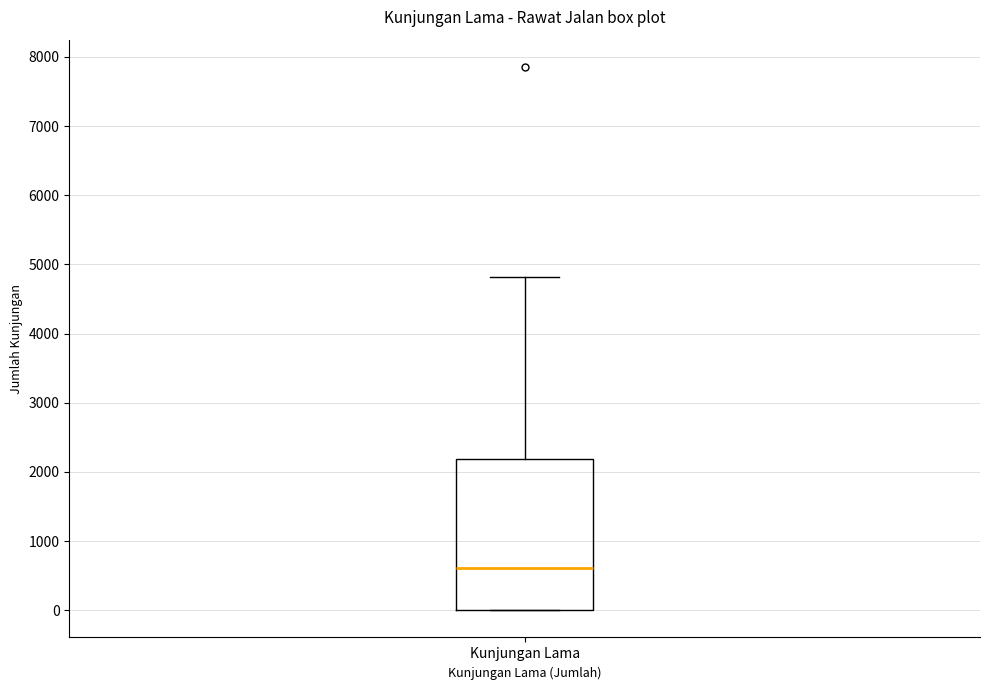

Where does the median line of the box for Kunjungan Lama sit on the y-axis? The values are not printed on the chart, so give them approximately, as read against the axis.

600